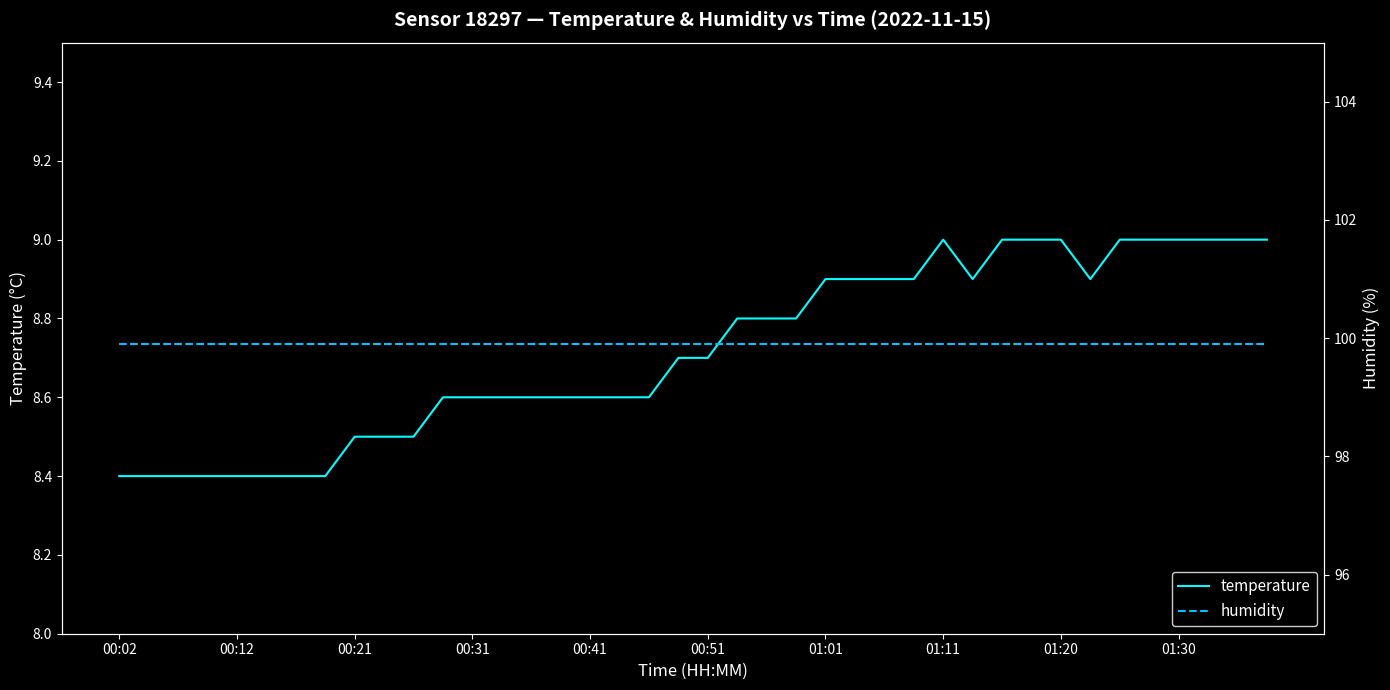

Which series changed the most between 01:11 and 25?

temperature